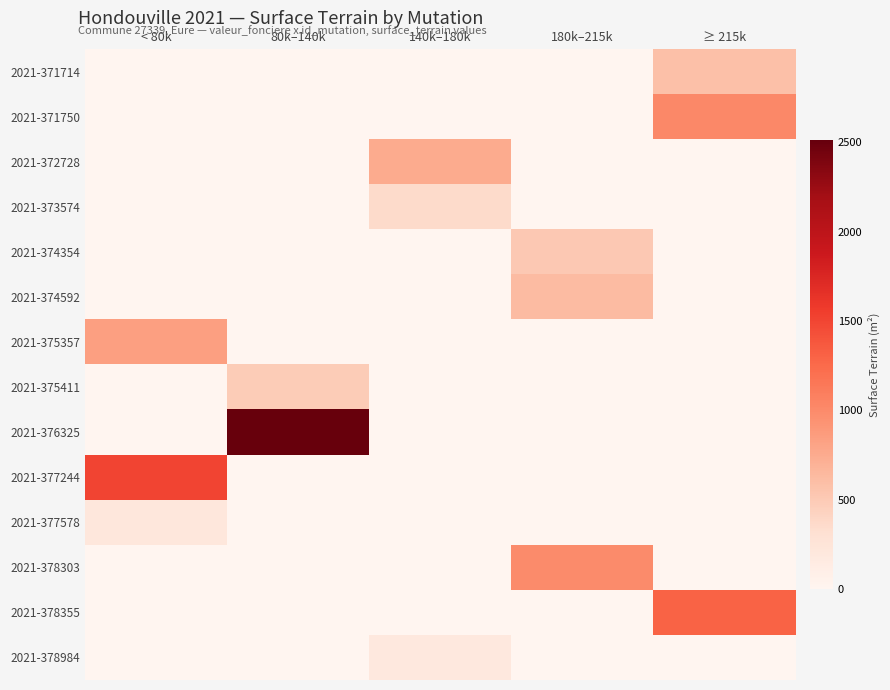

Reading left to right, what are all the values shown in this chart?

2021-371714: < 80k=0.0	80k–140k=0.0	140k–180k=0.0	180k–215k=0.0	≥ 215k=583.3
2021-371750: < 80k=0.0	80k–140k=0.0	140k–180k=0.0	180k–215k=0.0	≥ 215k=1020.0
2021-372728: < 80k=0.0	80k–140k=0.0	140k–180k=750.0	180k–215k=0.0	≥ 215k=0.0
2021-373574: < 80k=0.0	80k–140k=0.0	140k–180k=359.0	180k–215k=0.0	≥ 215k=0.0
2021-374354: < 80k=0.0	80k–140k=0.0	140k–180k=0.0	180k–215k=512.5	≥ 215k=0.0
2021-374592: < 80k=0.0	80k–140k=0.0	140k–180k=0.0	180k–215k=623.0	≥ 215k=0.0
2021-375357: < 80k=835.0	80k–140k=0.0	140k–180k=0.0	180k–215k=0.0	≥ 215k=0.0
2021-375411: < 80k=0.0	80k–140k=490.0	140k–180k=0.0	180k–215k=0.0	≥ 215k=0.0
2021-376325: < 80k=0.0	80k–140k=2513.3	140k–180k=0.0	180k–215k=0.0	≥ 215k=0.0
2021-377244: < 80k=1504.3	80k–140k=0.0	140k–180k=0.0	180k–215k=0.0	≥ 215k=0.0
2021-377578: < 80k=212.3	80k–140k=0.0	140k–180k=0.0	180k–215k=0.0	≥ 215k=0.0
2021-378303: < 80k=0.0	80k–140k=0.0	140k–180k=0.0	180k–215k=1000.0	≥ 215k=0.0
2021-378355: < 80k=0.0	80k–140k=0.0	140k–180k=0.0	180k–215k=0.0	≥ 215k=1303.7
2021-378984: < 80k=0.0	80k–140k=0.0	140k–180k=192.0	180k–215k=0.0	≥ 215k=0.0